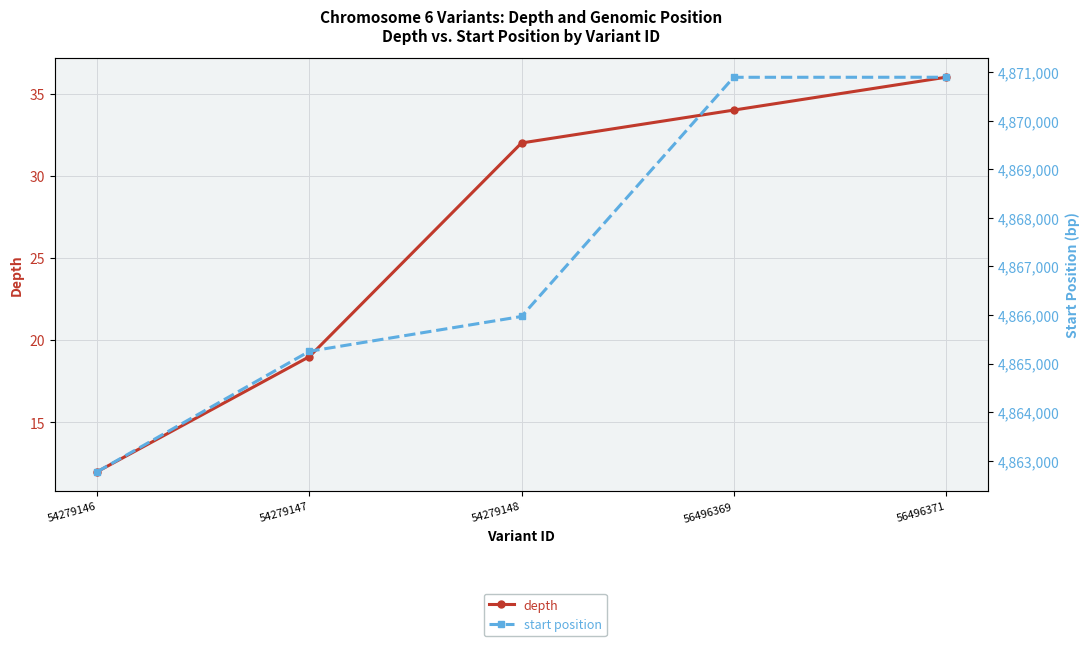

What are all the series names shown in the legend?

depth, start position